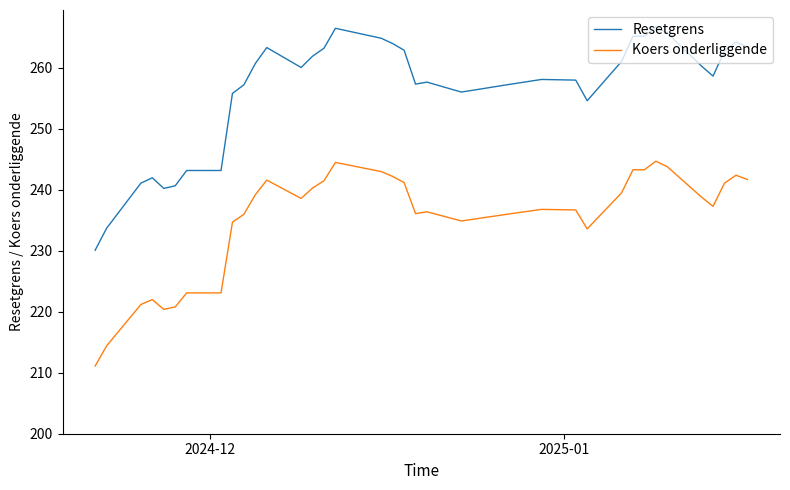

Rank the series by their average value, from highest to lowest.

Resetgrens, Koers onderliggende